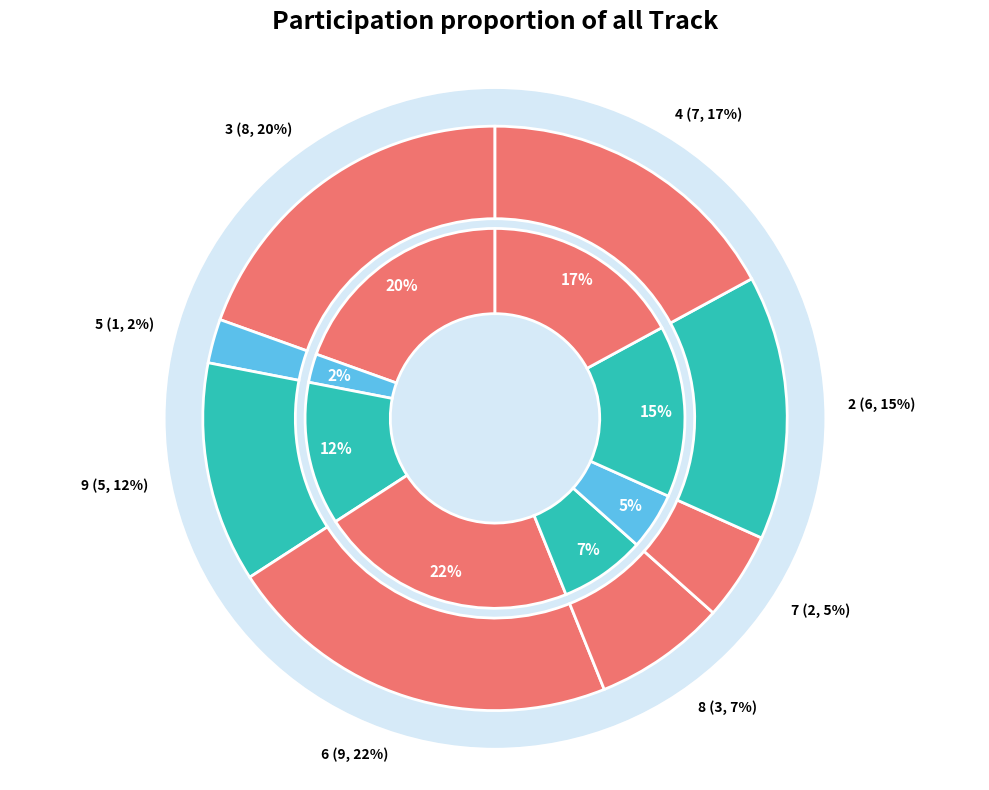

True or false: 5 accounts for 16% of the total.

False